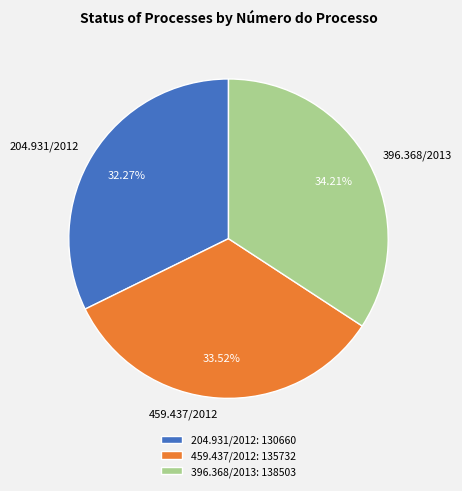

What is the total percentage of 459.437/2012 and 204.931/2012?

65.8%